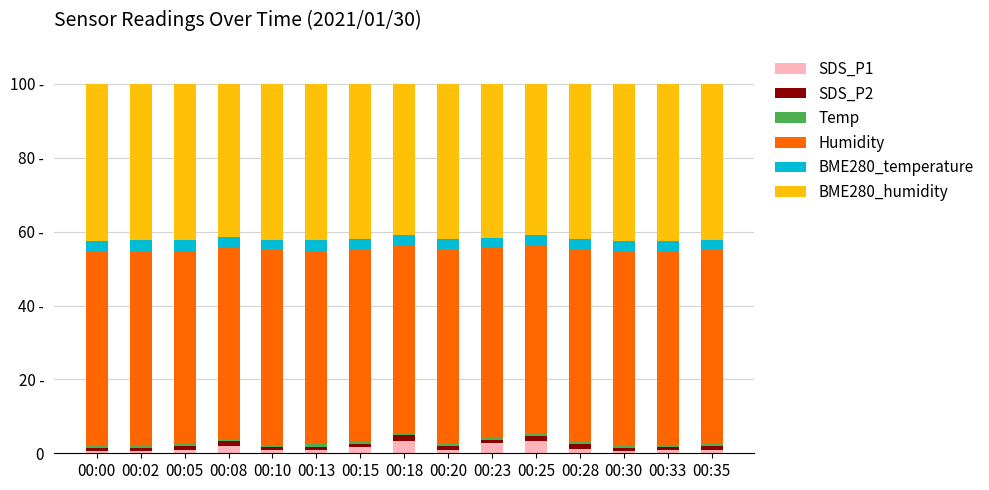

Does the chart contain any negative values?

No